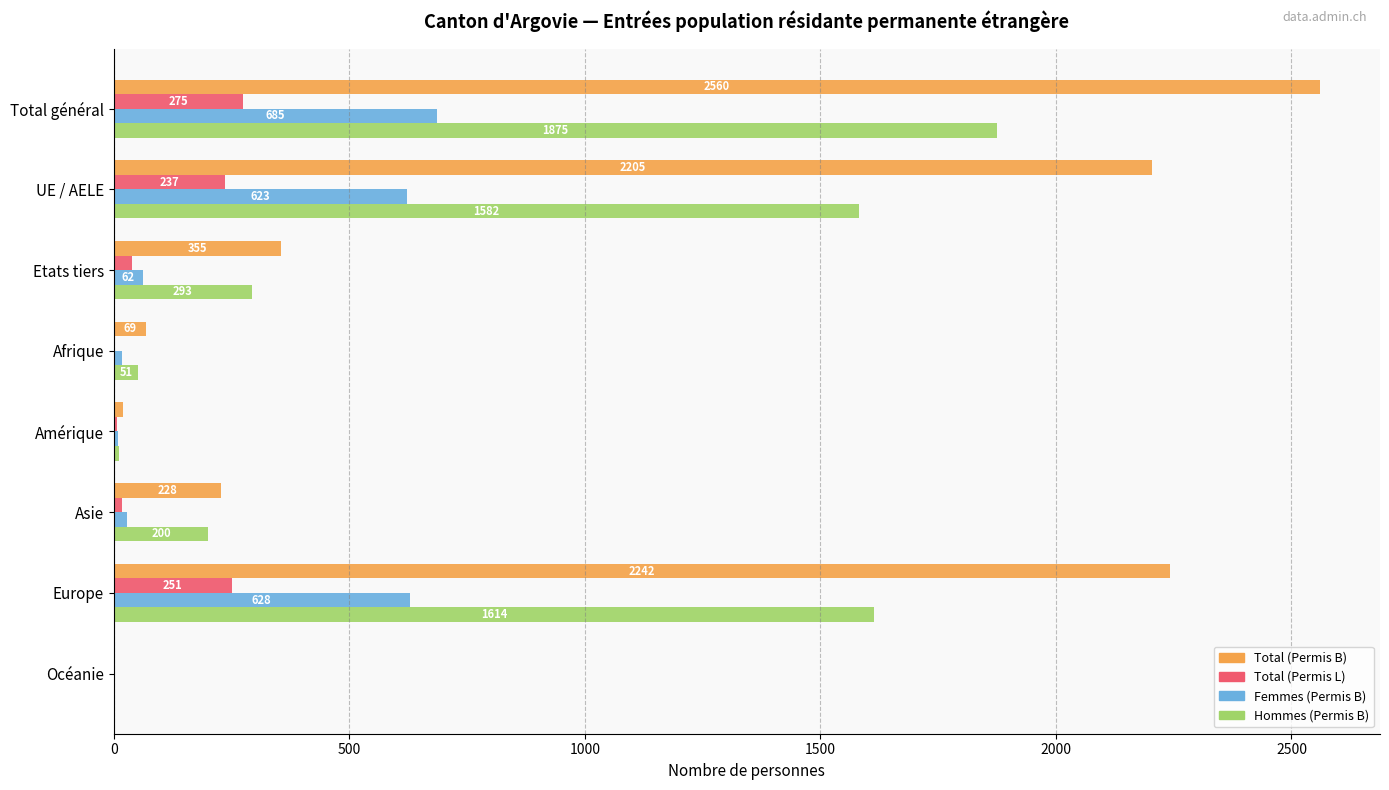

Which series changed the most between Afrique and Asie?

Total (Permis B)